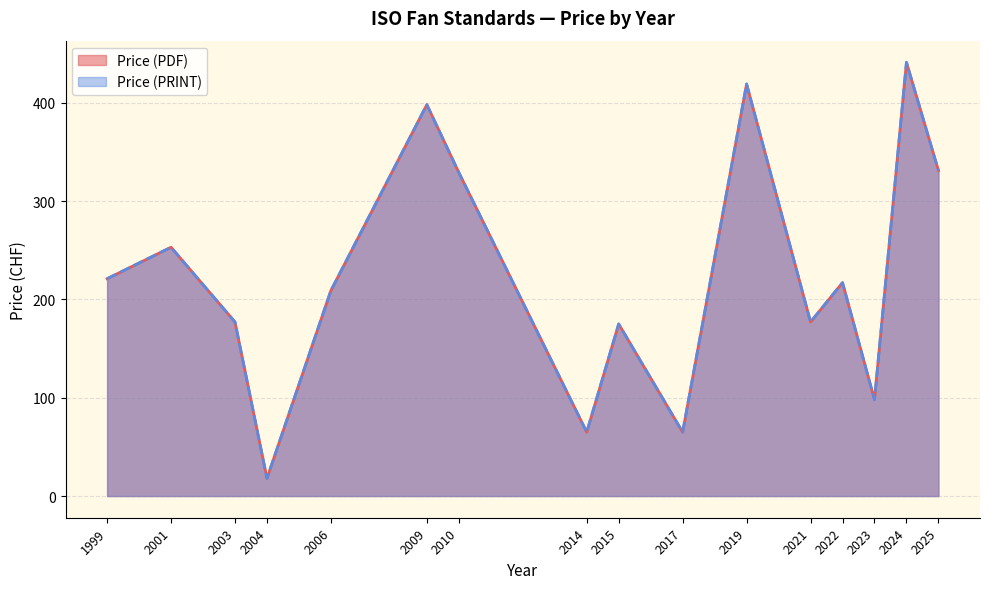

At which label does Price (PRINT) first exceed 132?

1999